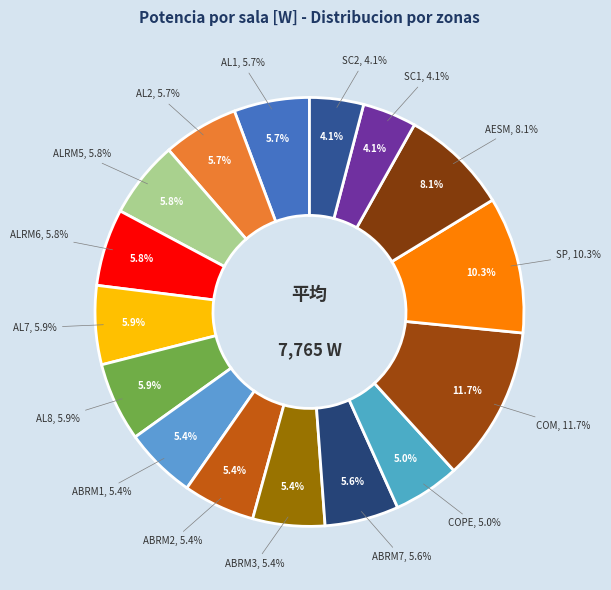

To the nearest percent, what portion does AESM represent?

8%